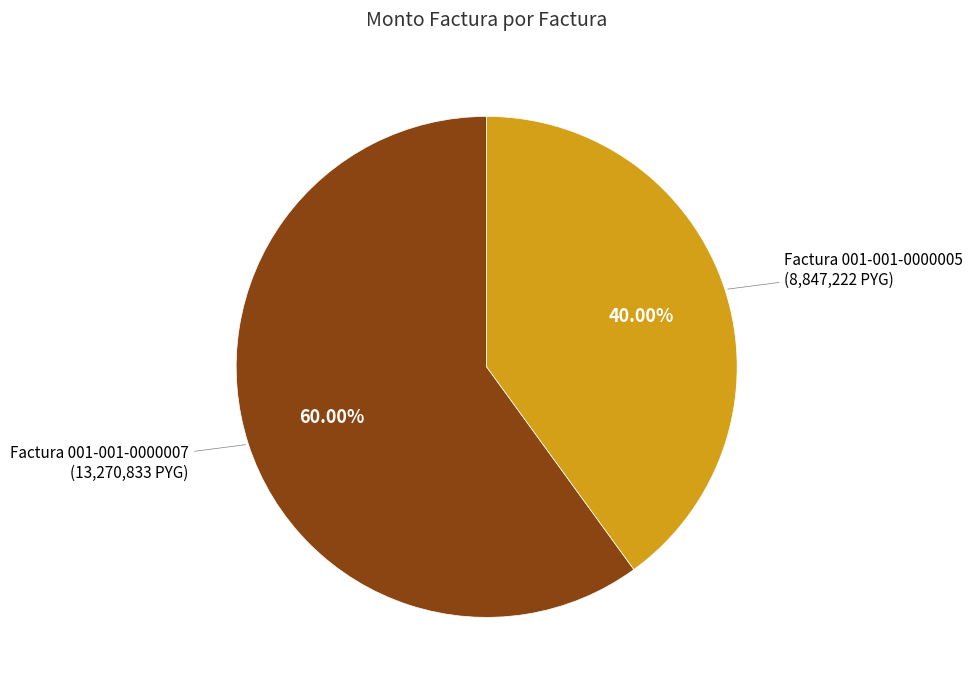

Count the number of slices in the pie.

2